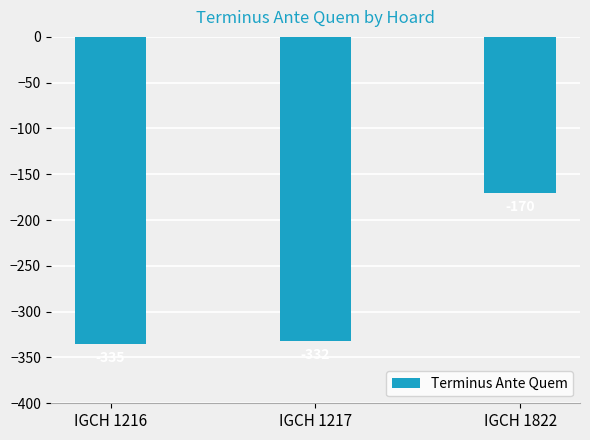

Are the bars horizontal?

No